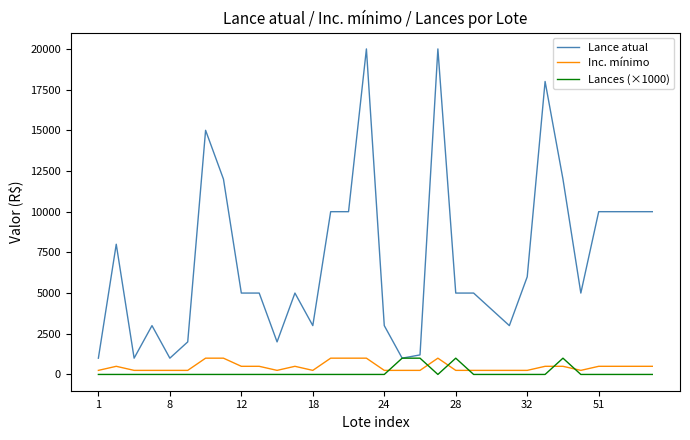

True or false: Inc. mínimo and Lance atual intersect in this chart.

False